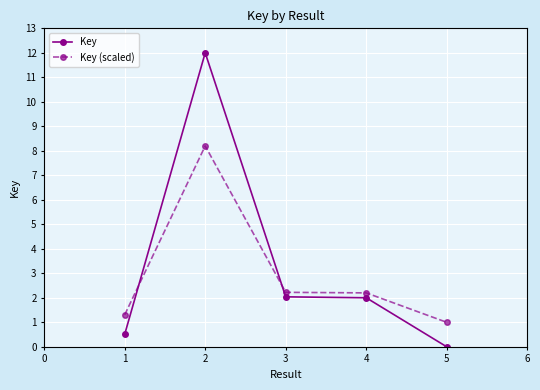

The Key (scaled) series shows 1.0 at 5. True or false?

True